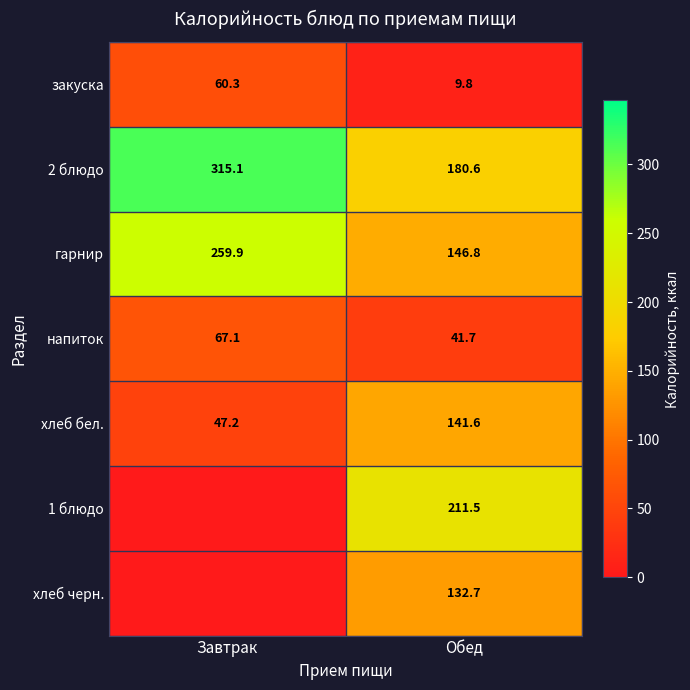

Is it true that напиток equals 67.1 at Завтрак?

True